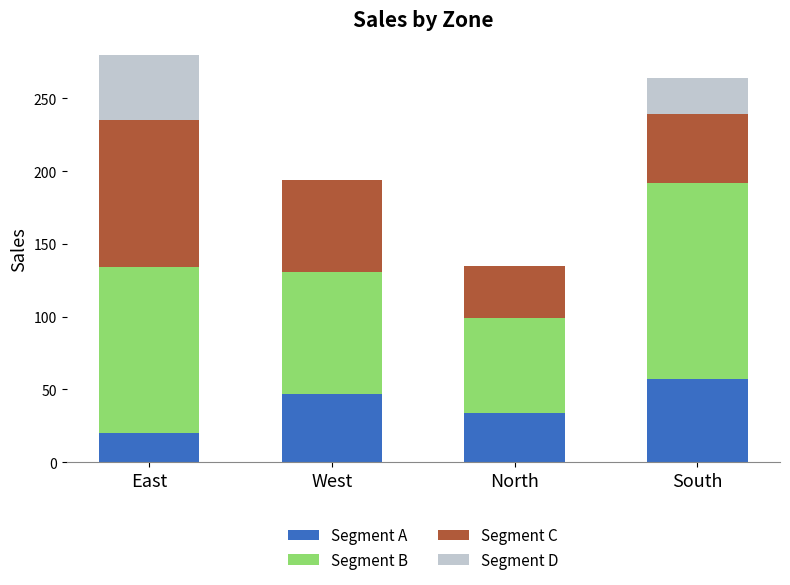

What is the sum of all Segment A values?

158